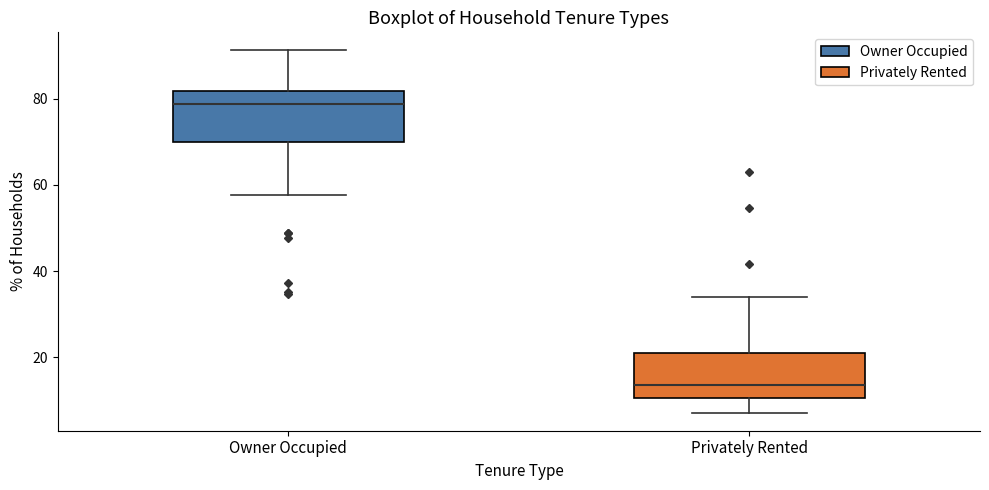

Where does the median line of the box for Privately Rented sit on the y-axis? The values are not printed on the chart, so give them approximately, as read against the axis.

14